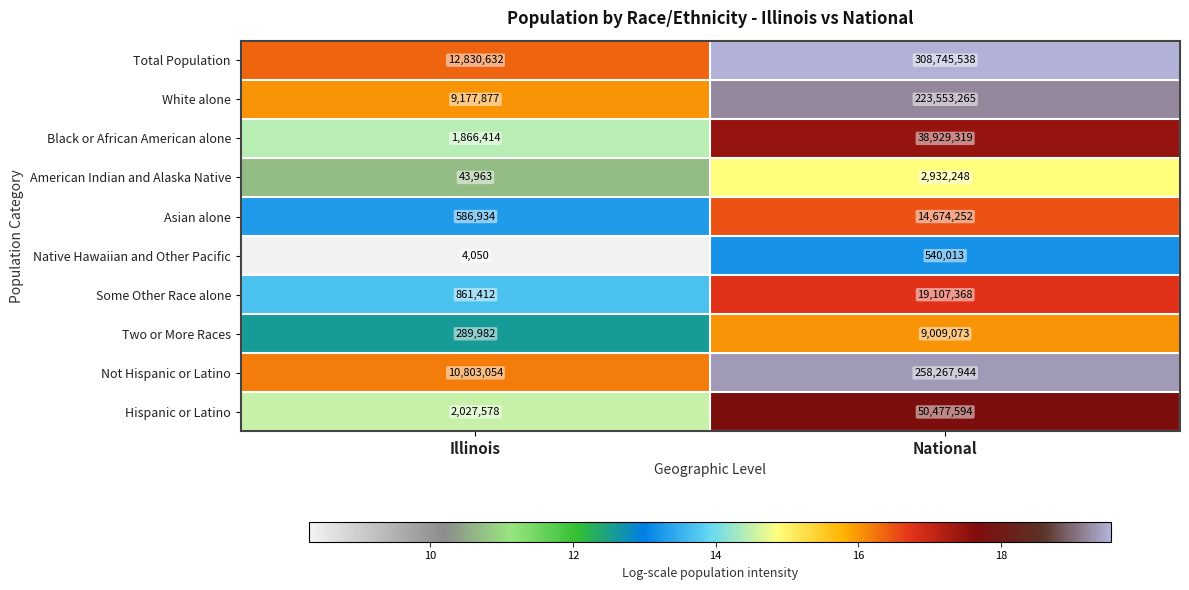

What is the difference between the highest and lowest values at National?

308205525